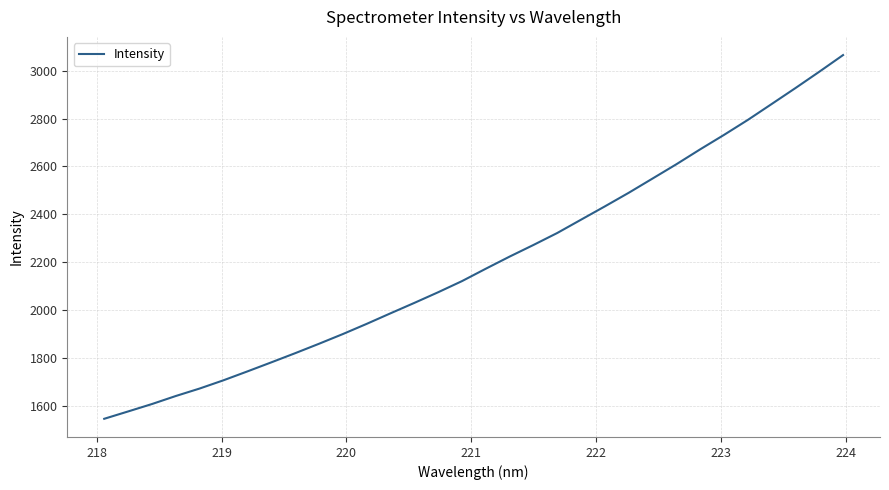

What is the difference between the maximum and minimum values?

1516.4